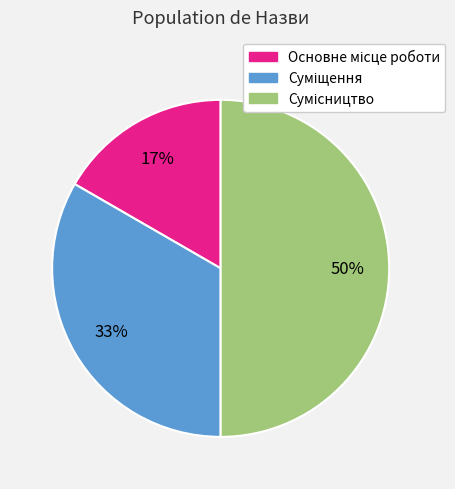

To the nearest percent, what is the difference between the largest and smallest slice percentages?

33%